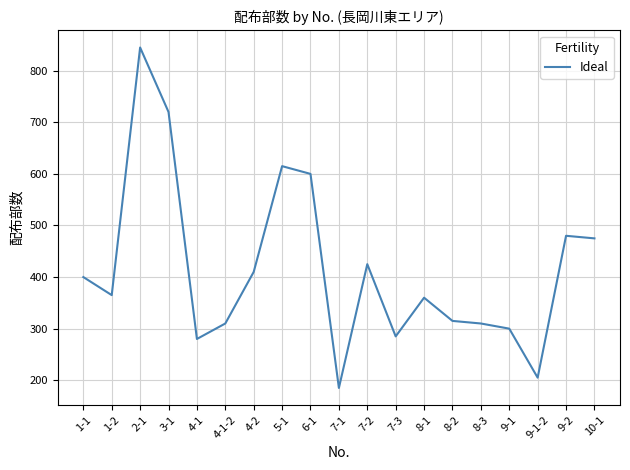

The chart shows a value of 91 at 9-1-2. True or false?

False